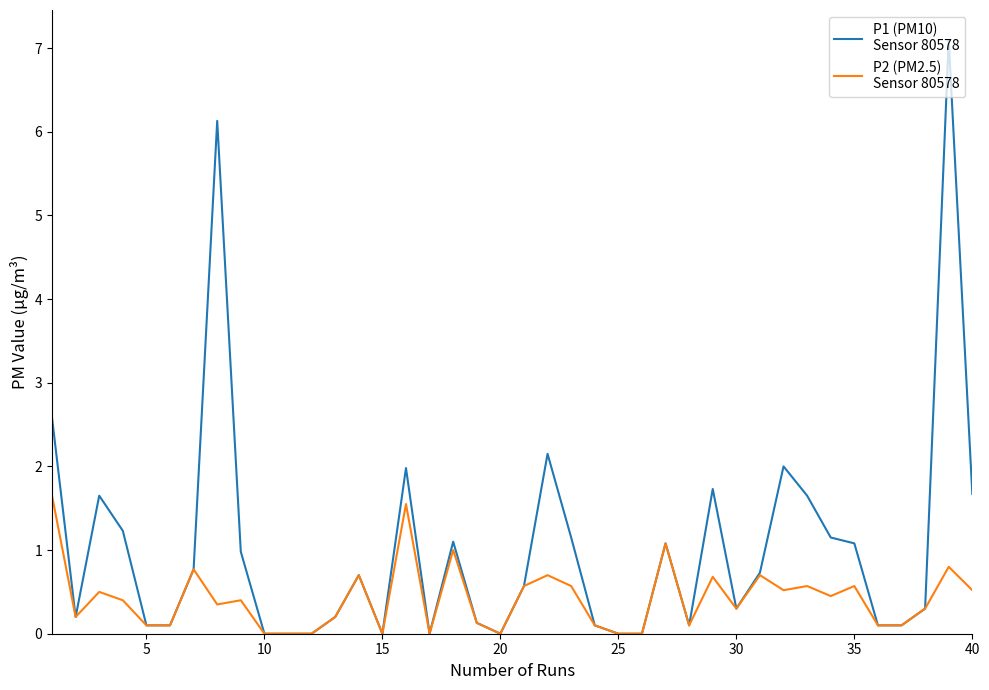

What is the maximum value shown in the chart?

7.1